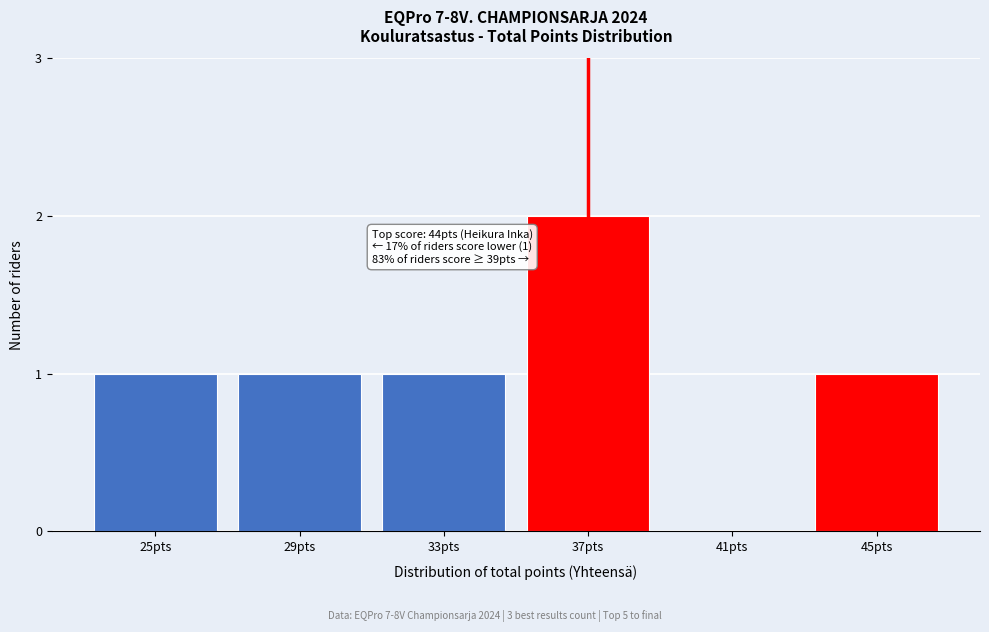

Reading right to left, what are all the values shown in this chart?

45pts=1	41pts=0	37pts=2	33pts=1	29pts=1	25pts=1